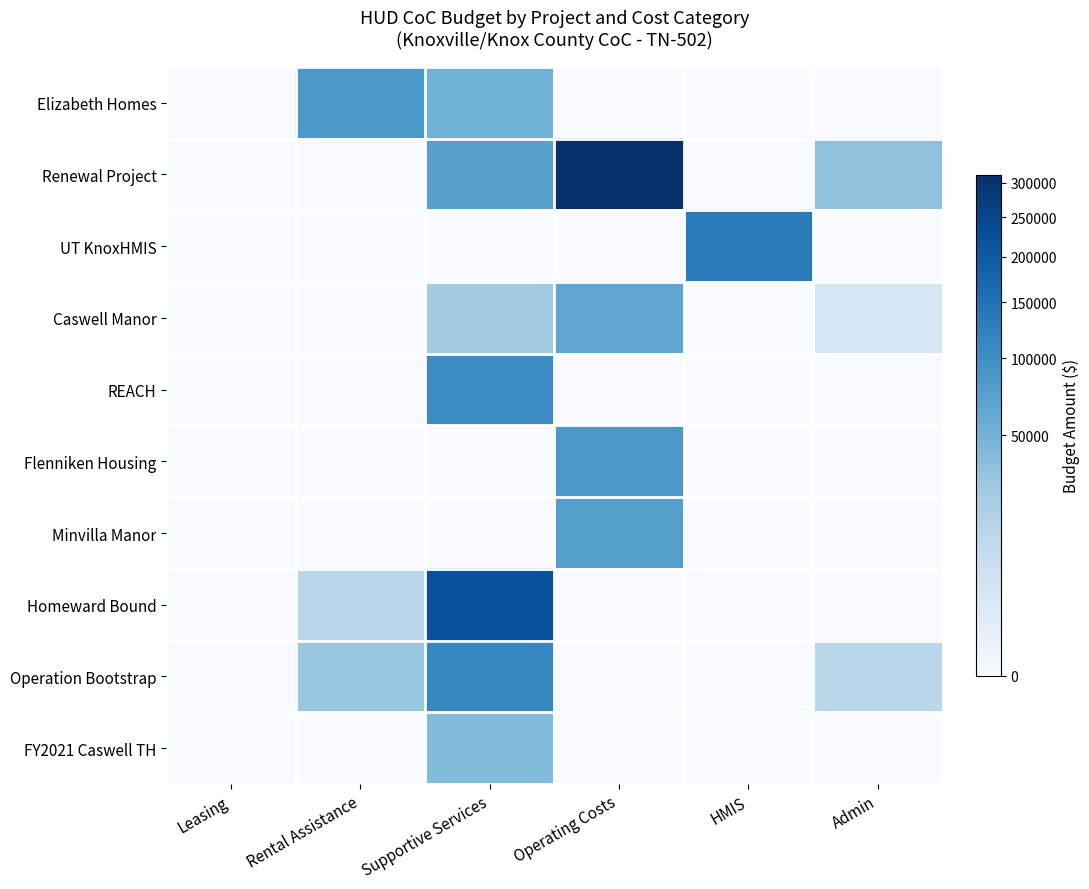

At how many categories does at least one series exceed 138091?

2